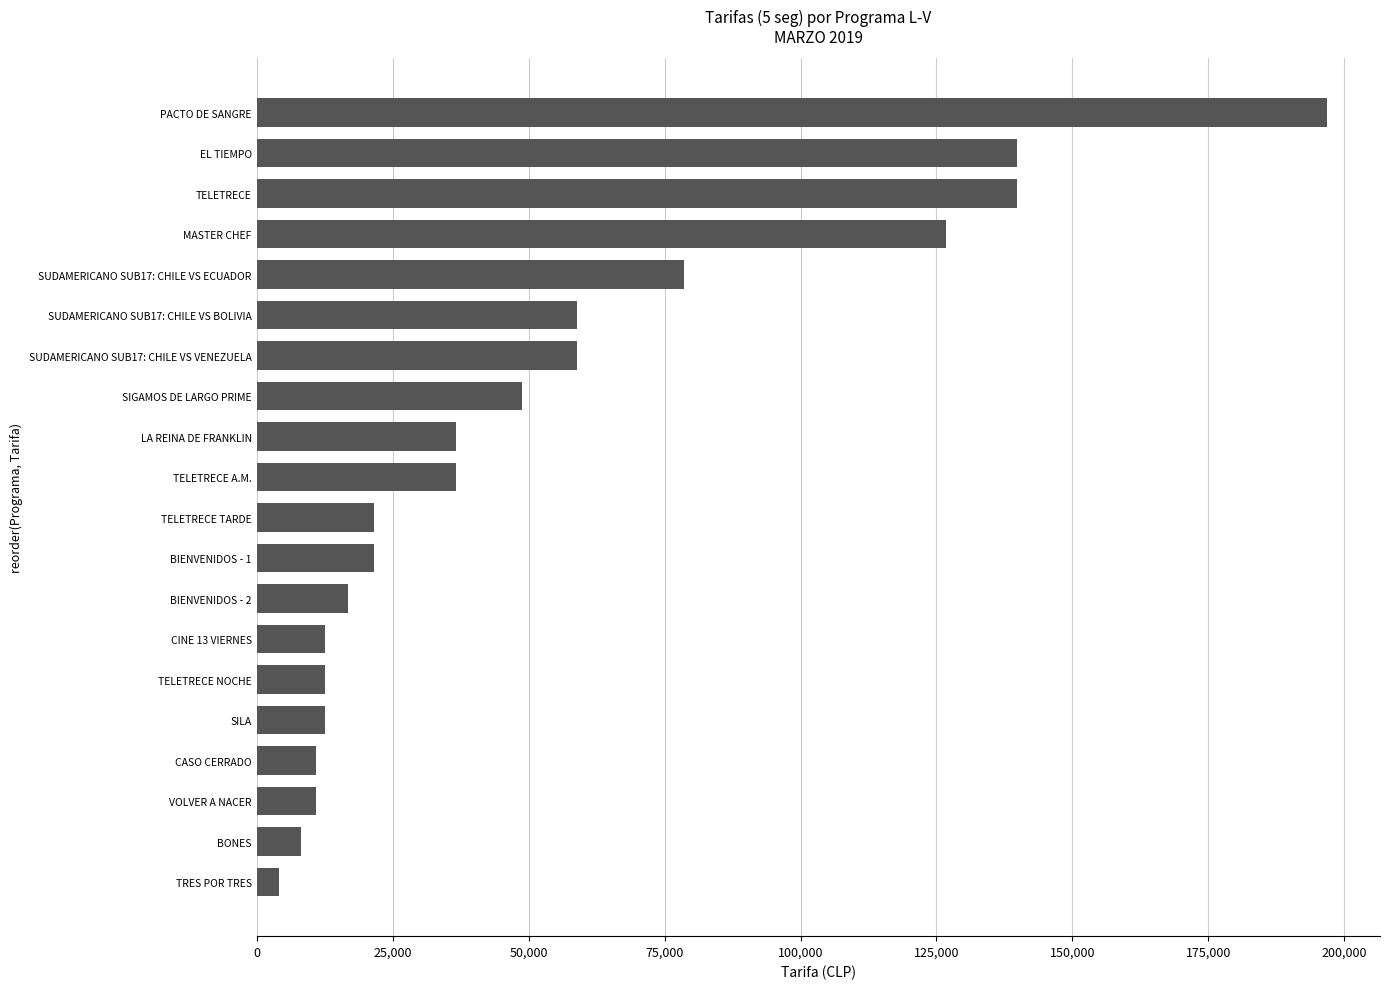

Are the bars horizontal?

Yes